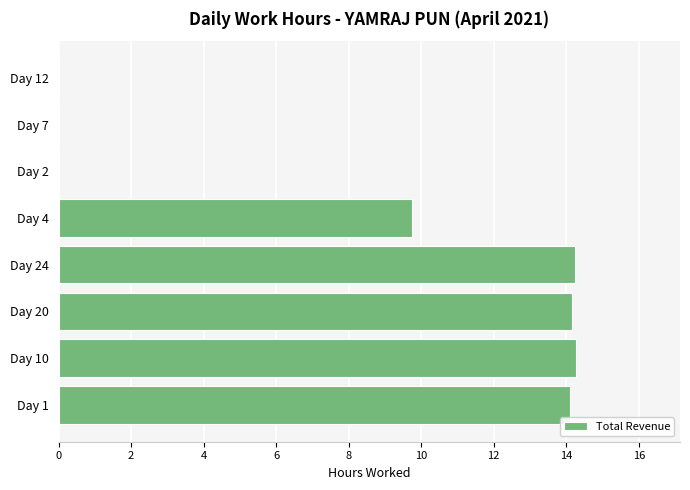

What is the greatest value displayed?

14.3